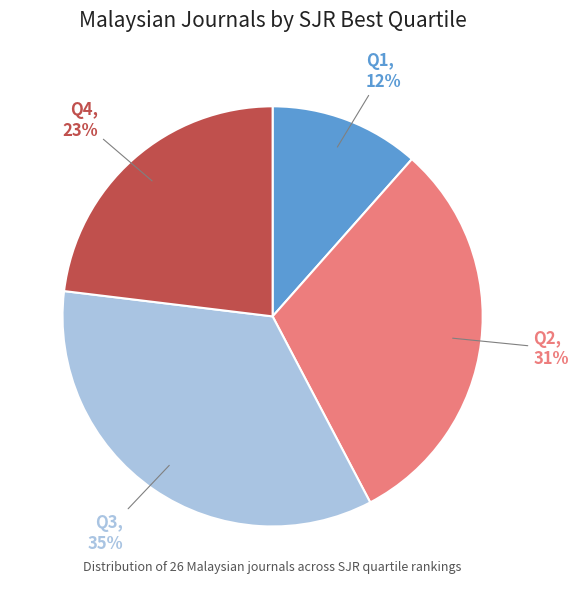

Do Q3 and Q1 together represent more than half of the pie?

No